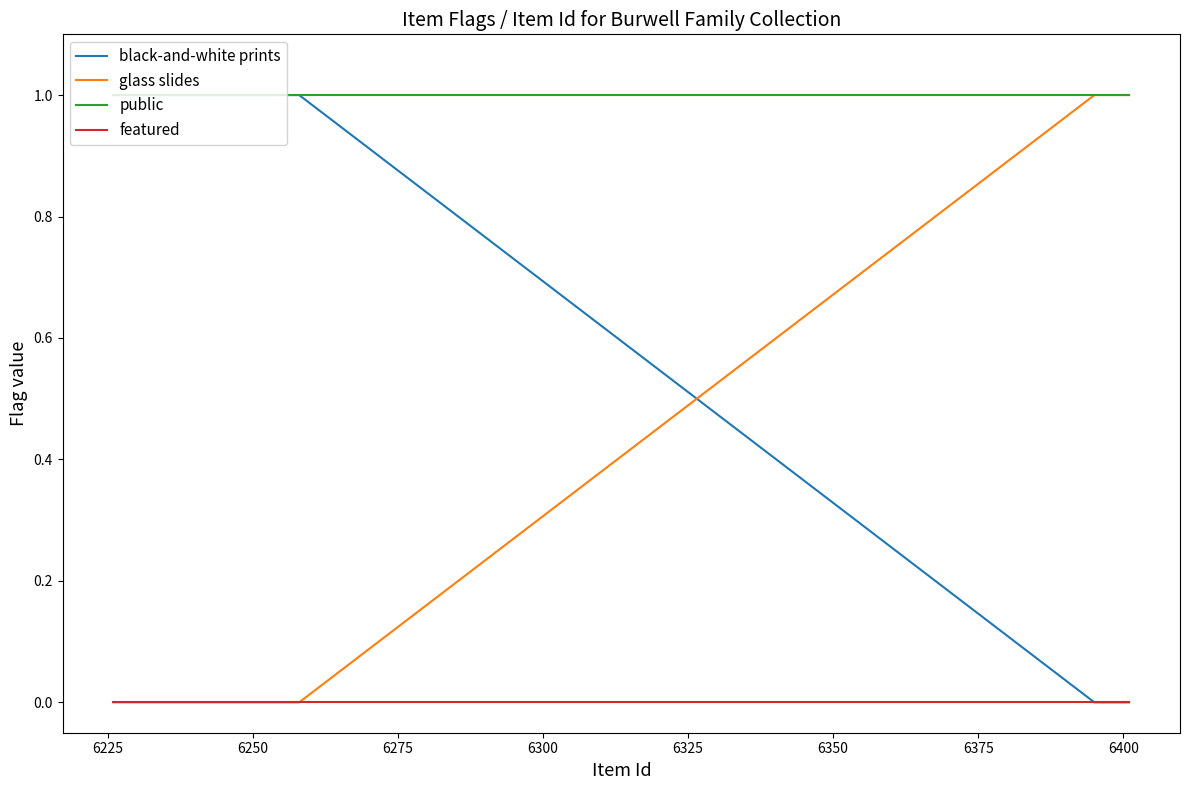

Does the chart have visible grid lines?

No